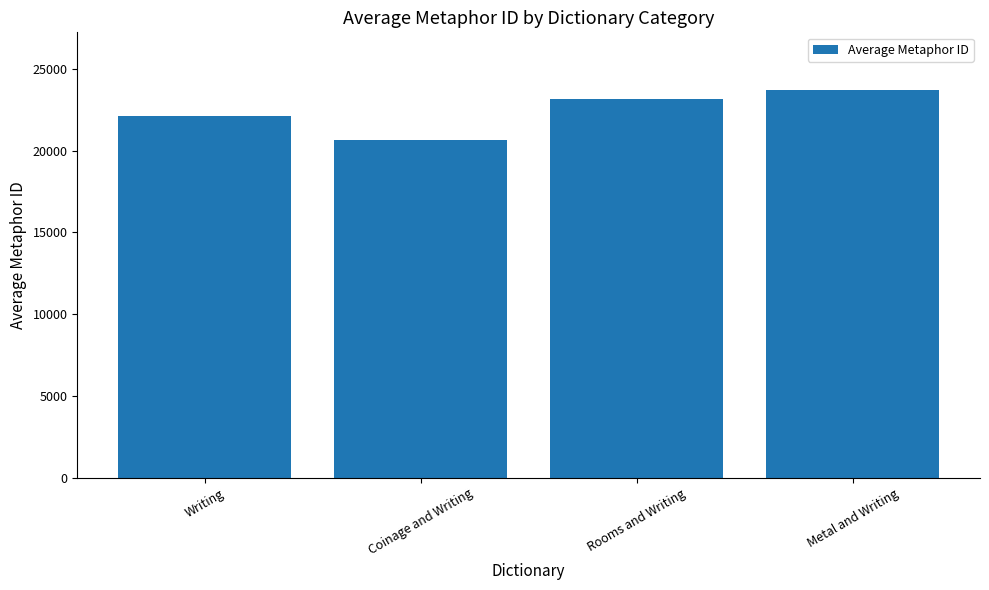

Which label corresponds to the largest value in the chart?

Metal and Writing